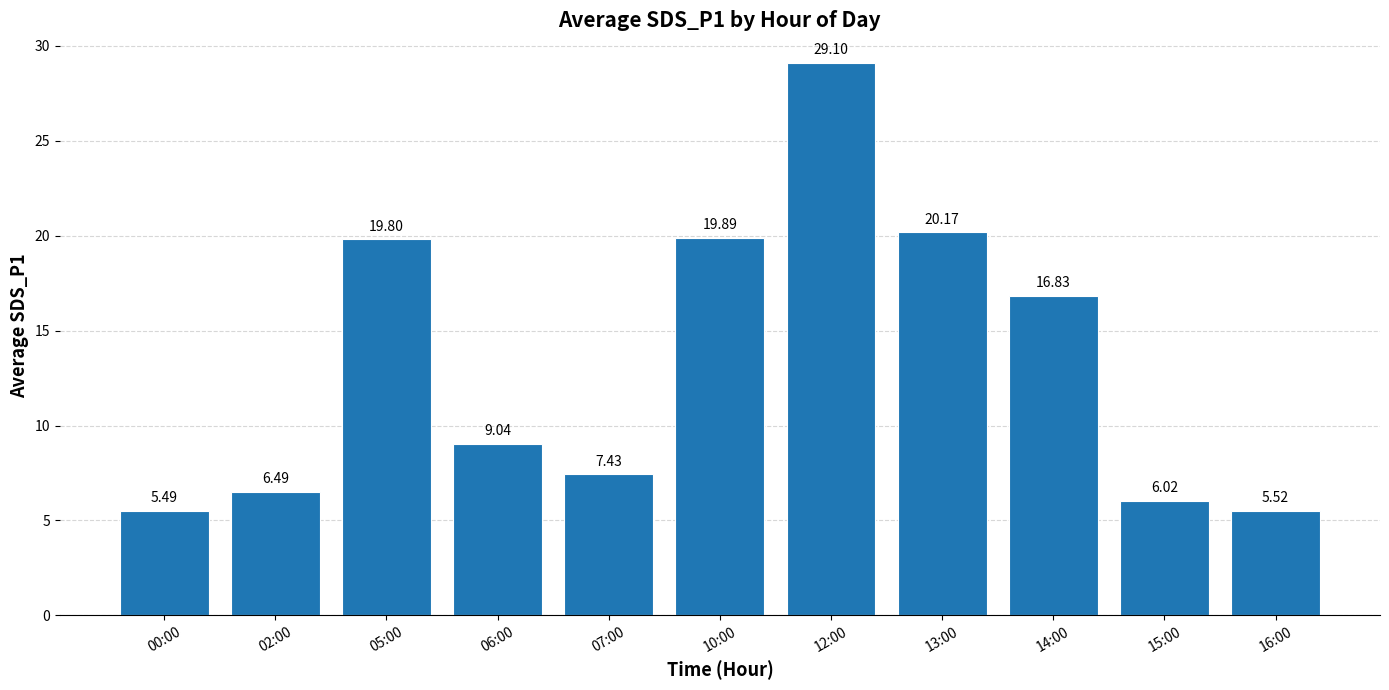

True or false: the data shows 29.1 at 12:00.

True